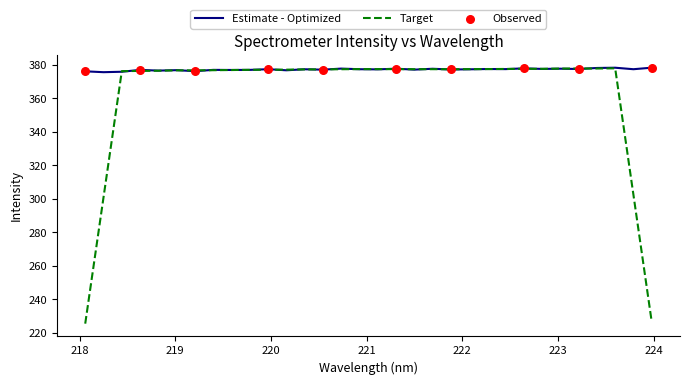

Which series has the widest spread of values?

Target